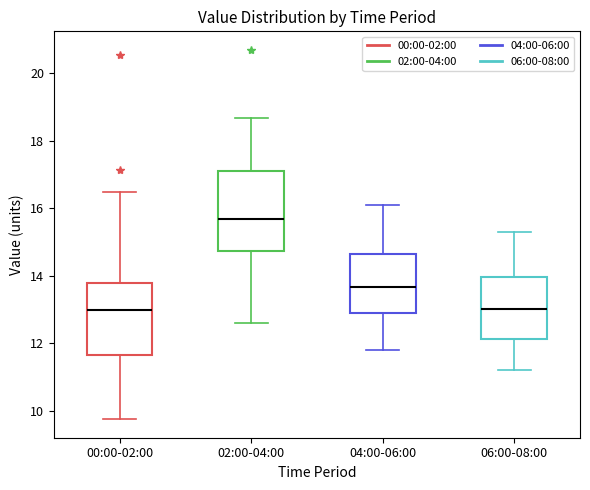

Reading left to right, transcribe this box plot: for each box, give where its median line is, the range the box spans, and where its two whiskers end, as read against the y-axis. The values are not printed on the chart, so give them approximately, as read against the axis.

00:00-02:00: median 13.0, box 11.6 to 13.8, whiskers 9.8 to 16.4
02:00-04:00: median 15.6, box 14.8 to 17.2, whiskers 12.6 to 18.6
04:00-06:00: median 13.6, box 13.0 to 14.6, whiskers 11.8 to 16.2
06:00-08:00: median 13.0, box 12.2 to 14.0, whiskers 11.2 to 15.4